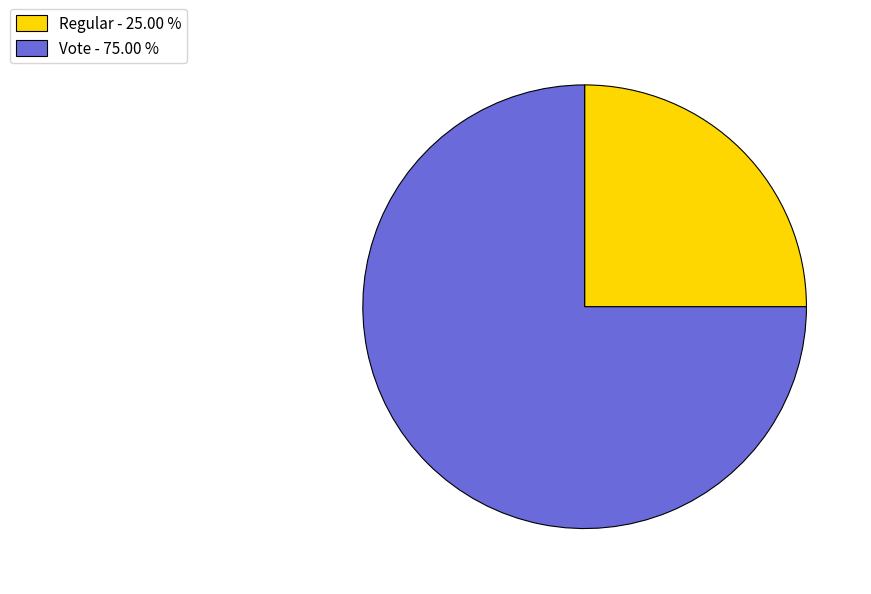

What is the smallest slice in the pie chart?

Regular